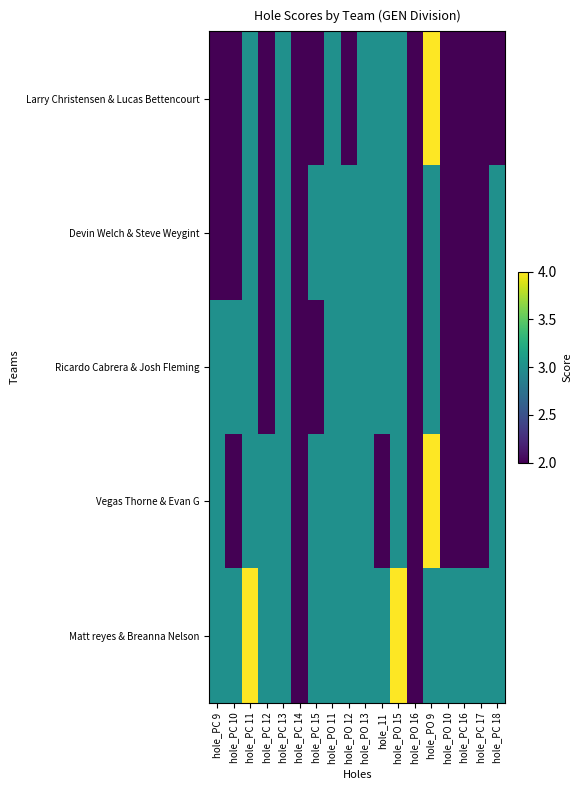

Between hole_PO 10 and hole_PO 11, which is larger?

hole_PO 11